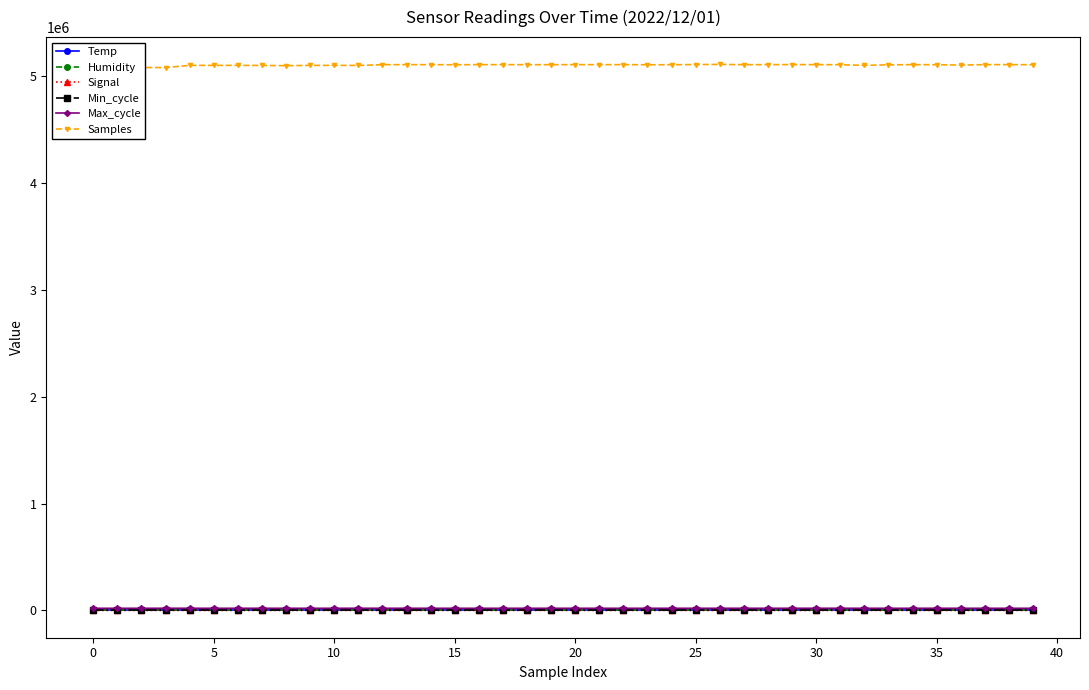

True or false: Samples and Min_cycle cross at least once.

False